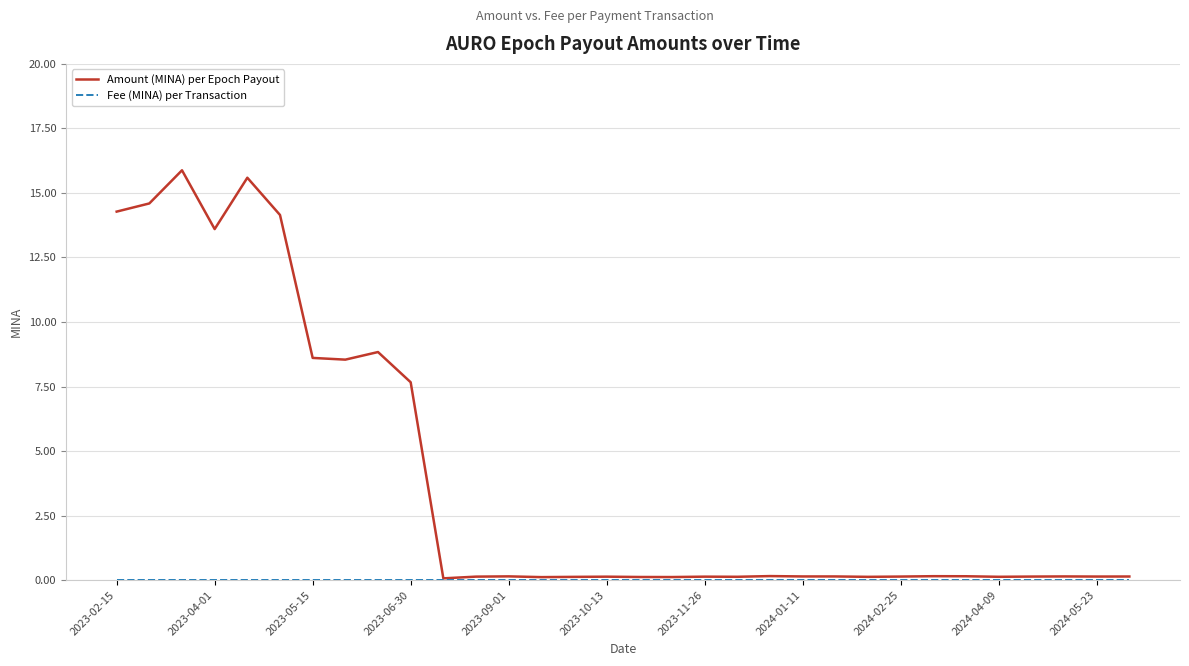

What is the greatest value displayed?

15.9